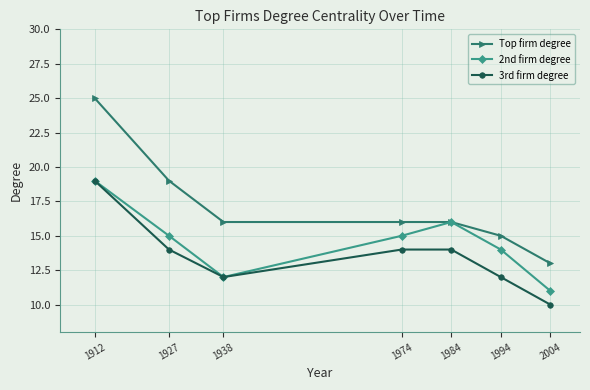

At how many categories does at least one series exceed 23?

1